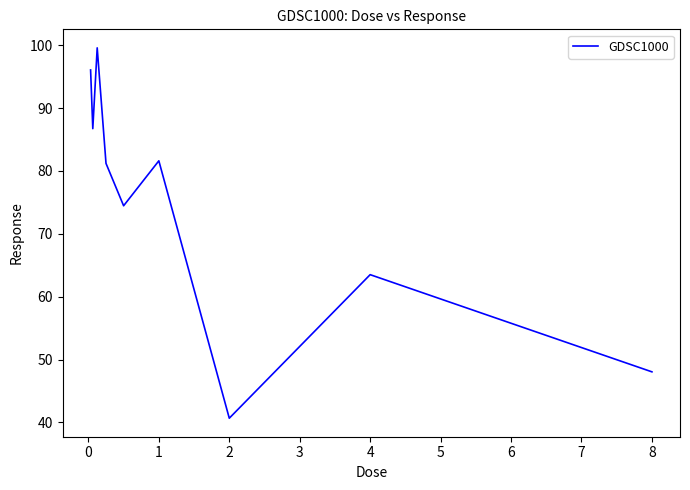

What is the difference between the maximum and minimum values?

58.9